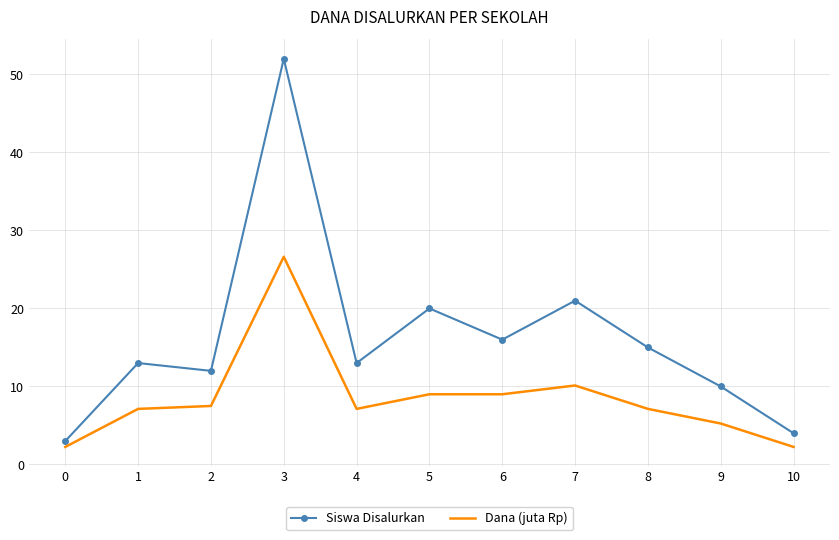

List the series in order of their peak value, lowest first.

Dana (juta Rp), Siswa Disalurkan